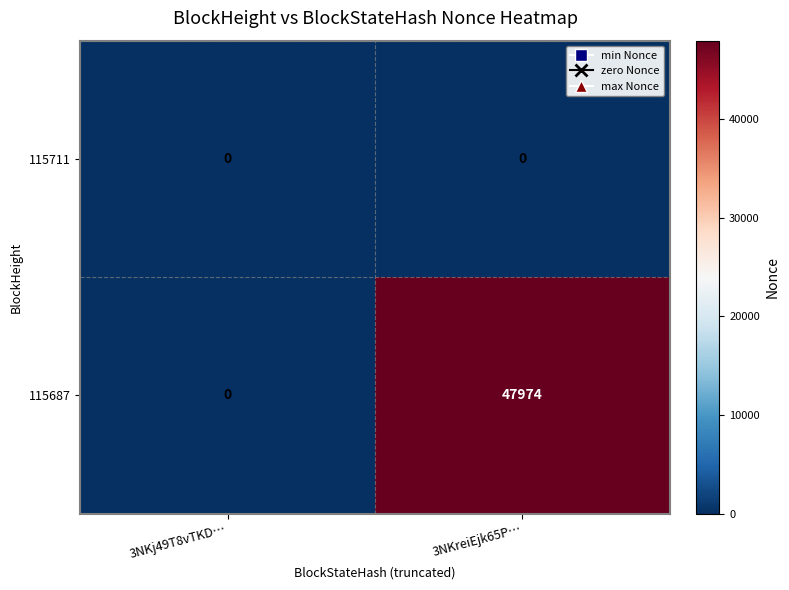

Which category has the highest value across all series?

3NKreiEjk65P…